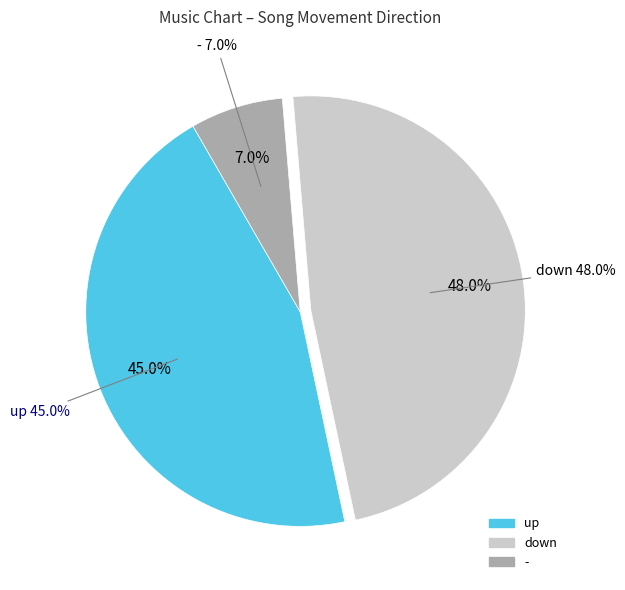

Does down represent more than half of the total?

No